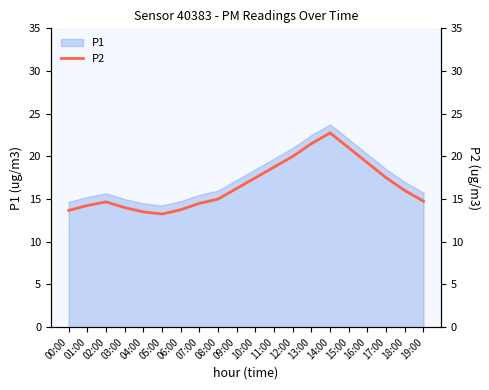

Which label corresponds to the smallest value in the chart?

05:00